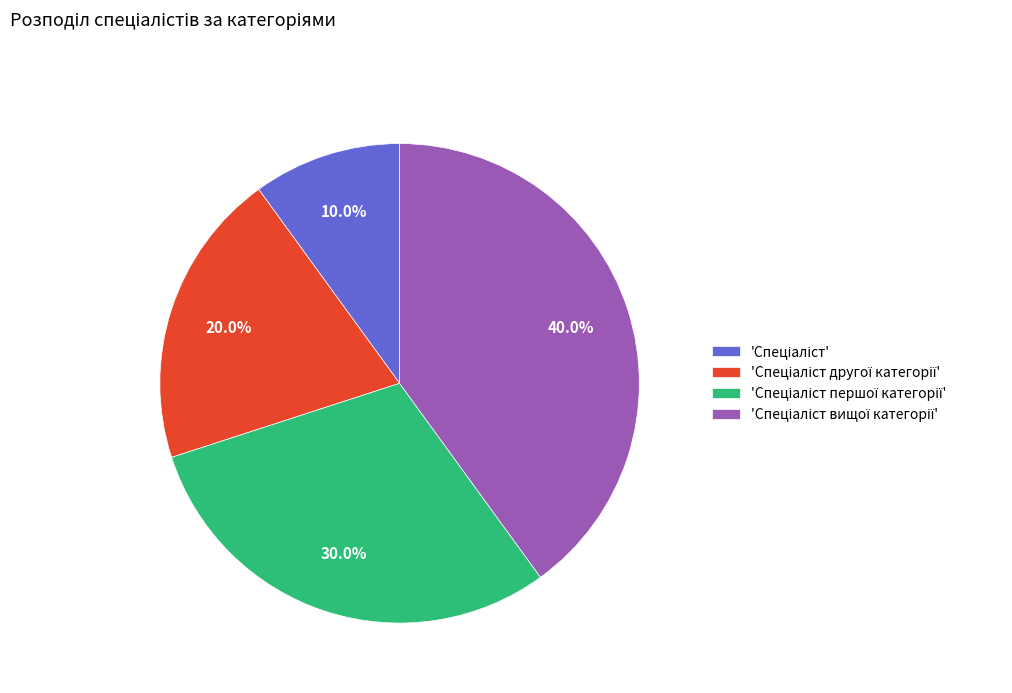

Does any single category account for the majority?

No